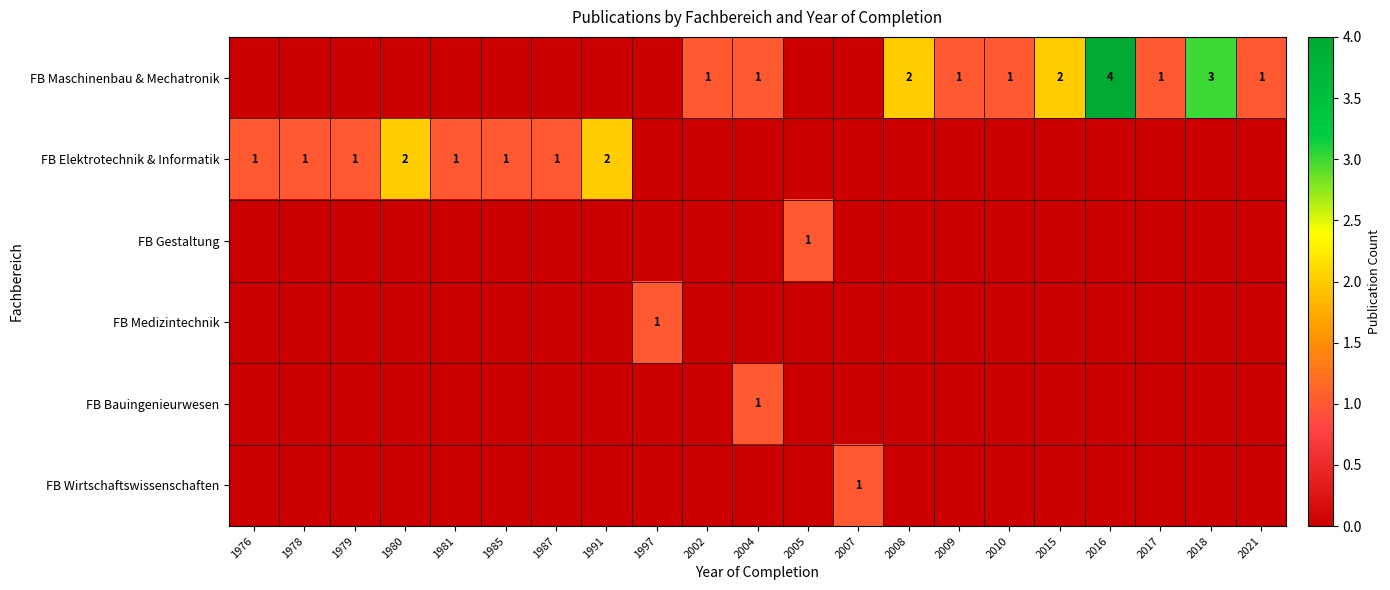

How many data points does each series have?

21